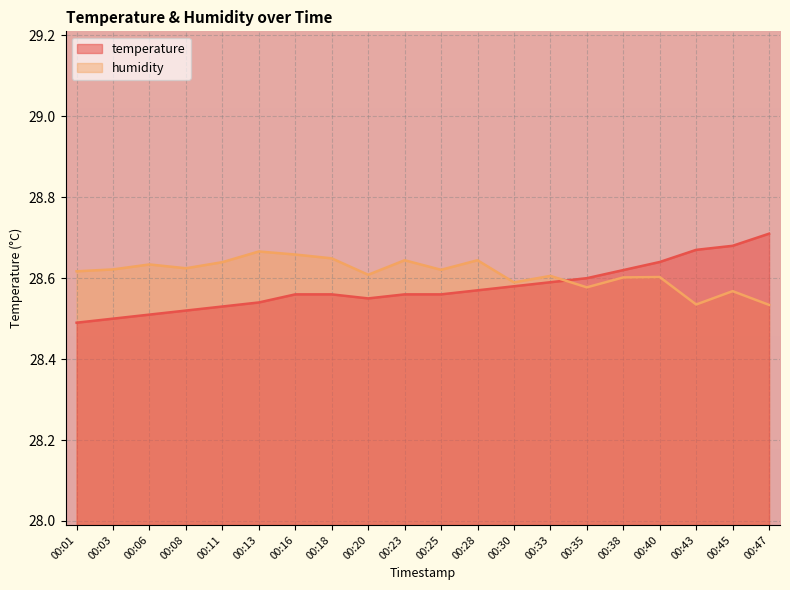

List the labels in order of humidity value, smallest first.

00:47, 00:43, 00:45, 00:35, 00:30, 00:38, 00:40, 00:33, 00:20, 00:01, 00:25, 00:03, 00:08, 00:06, 00:11, 00:23, 00:28, 00:18, 00:16, 00:13